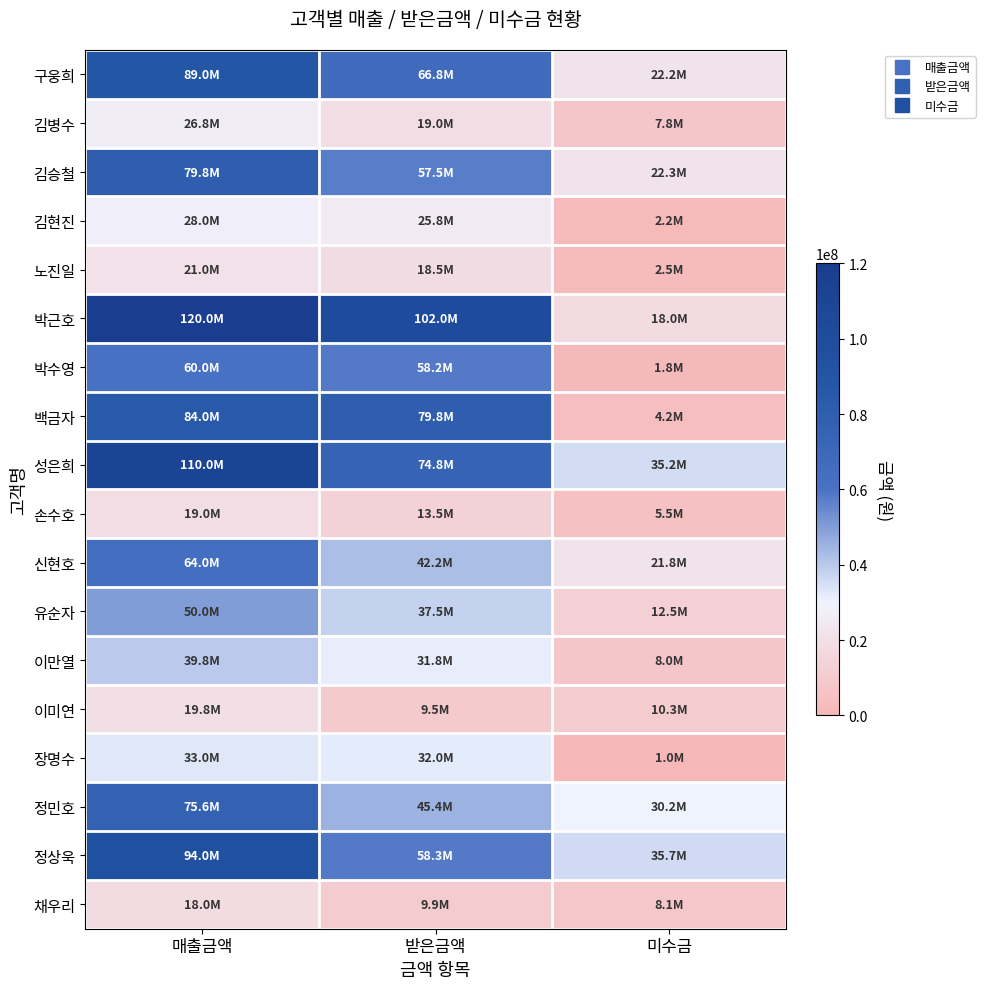

Which series has the largest range (max minus min)?

박근호